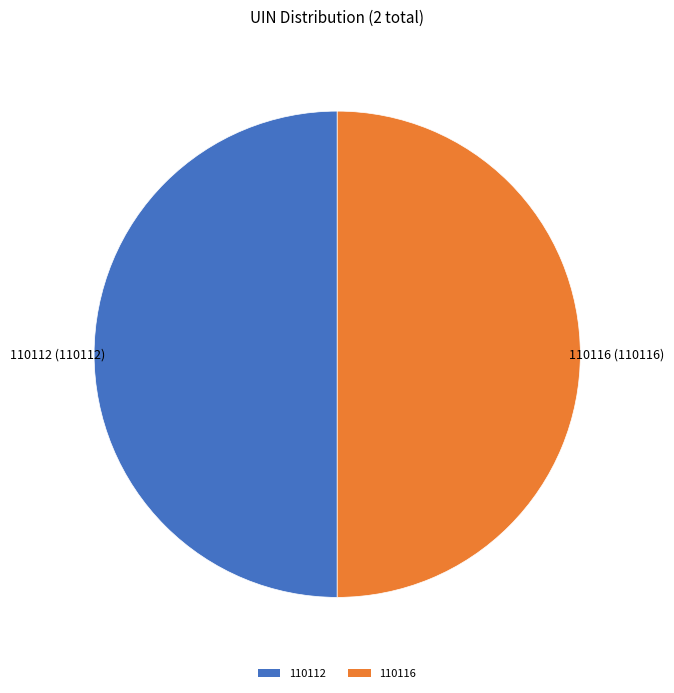

Count the number of slices in the pie.

2